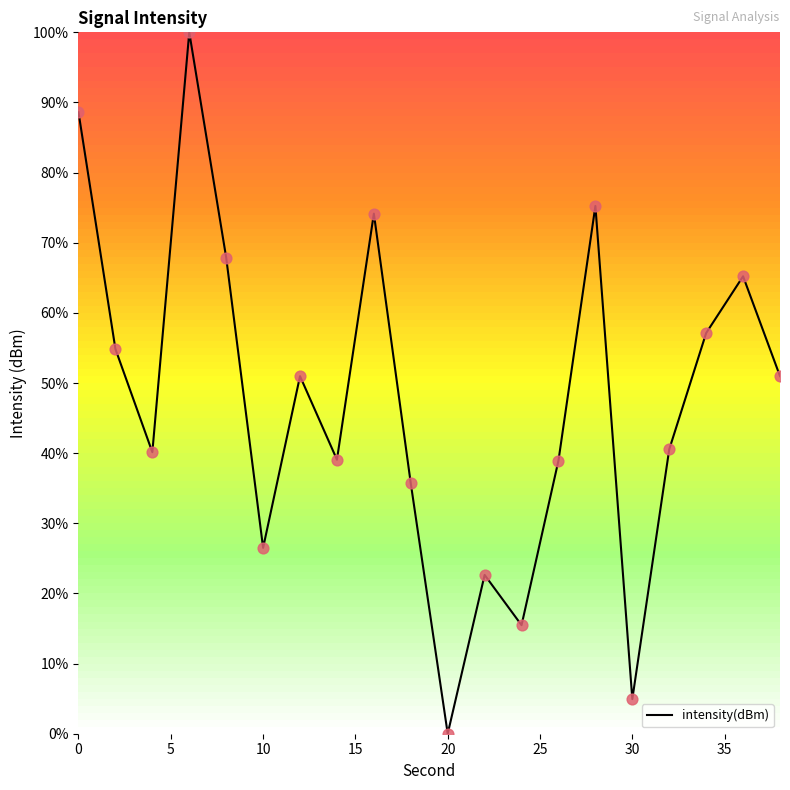

What is the greatest value displayed?

100.0